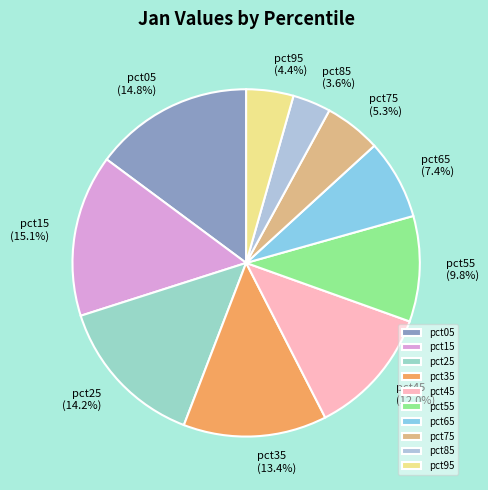

What is the smallest slice in the pie chart?

pct85